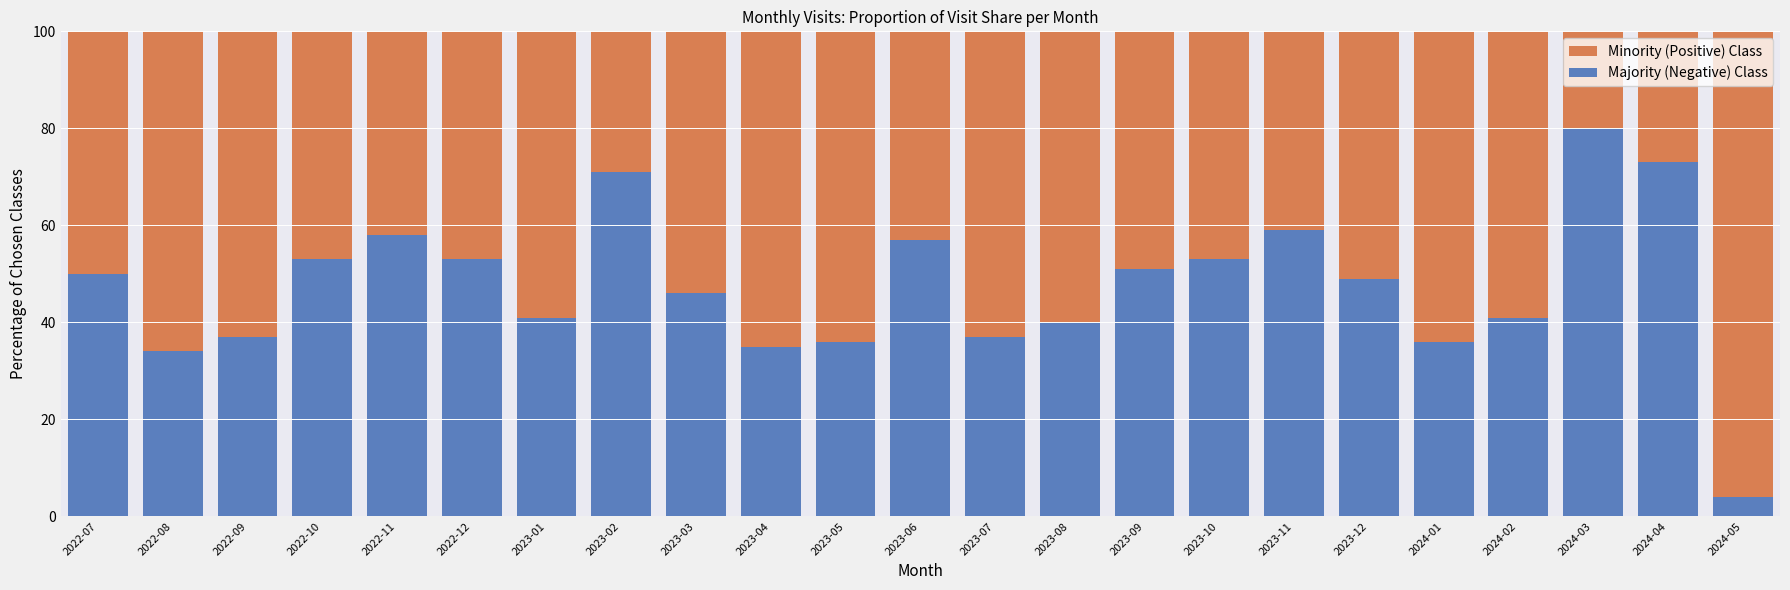

What is the total value across all series at 2023-04?

100